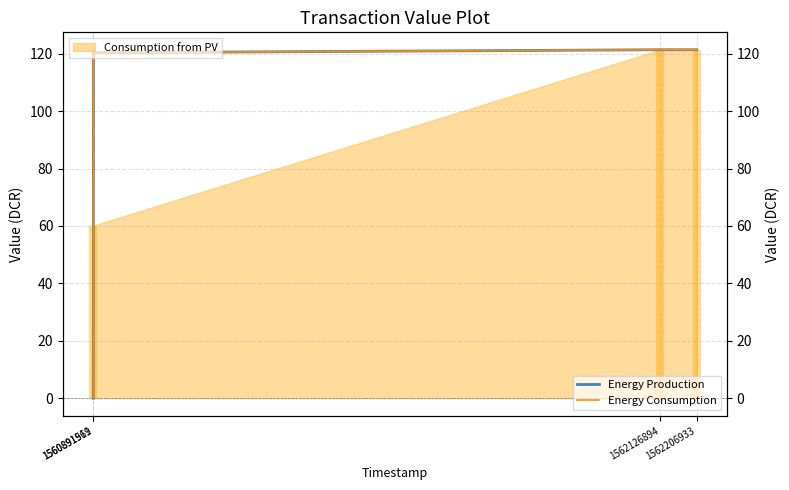

How many categories are shown in the chart?

4